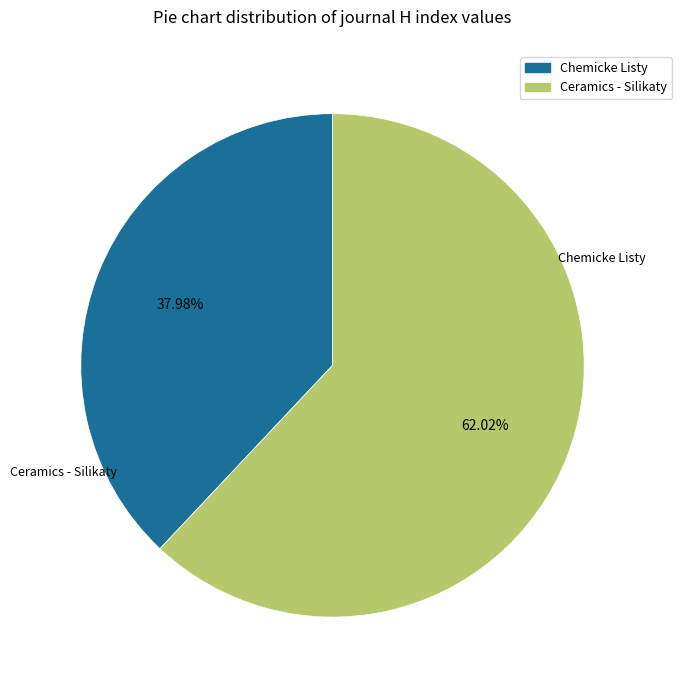

Do Ceramics - Silikaty and Chemicke Listy together represent more than half of the pie?

Yes